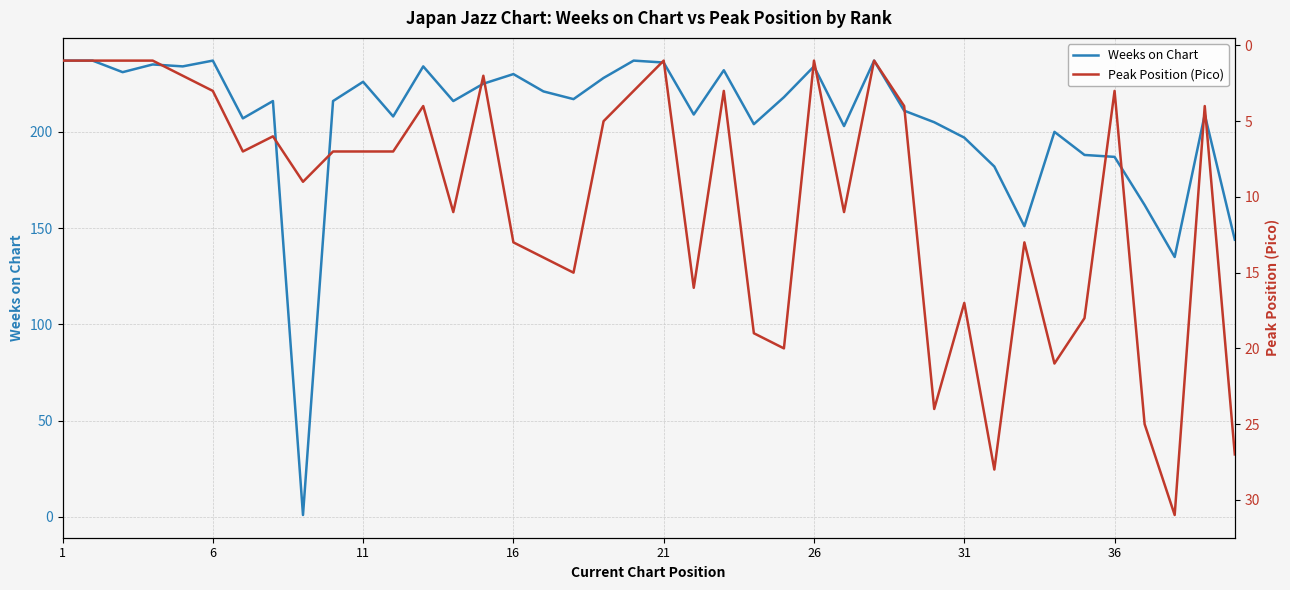

Does the chart have visible grid lines?

Yes